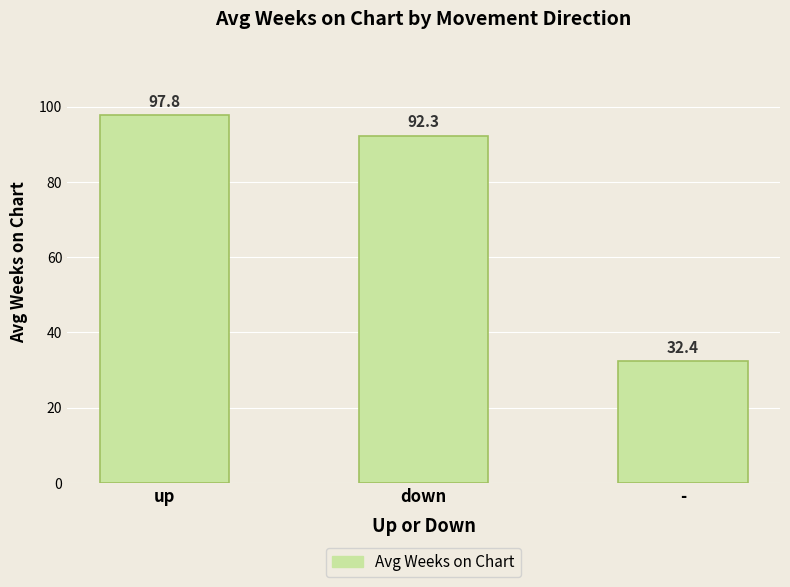

Reading left to right, extract all data points from this chart.

97.8	92.3	32.4